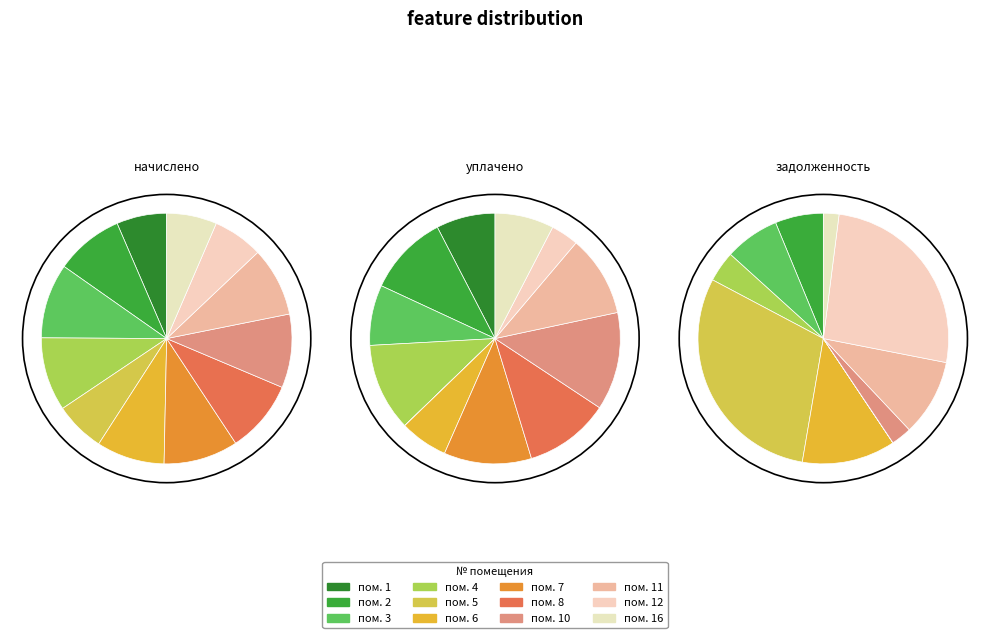

Which has a higher value, 6 or 7?

7